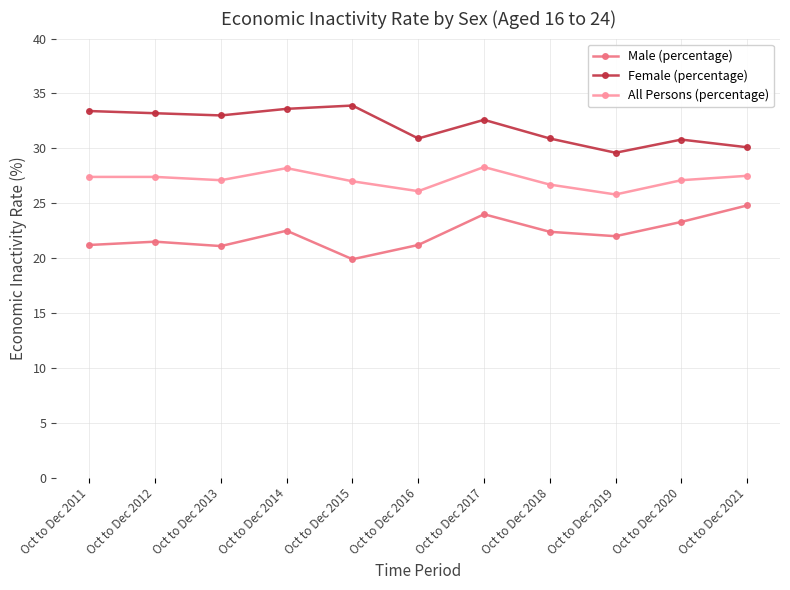

What value does the Male (percentage) series have at Oct to Dec 2019?

22.0